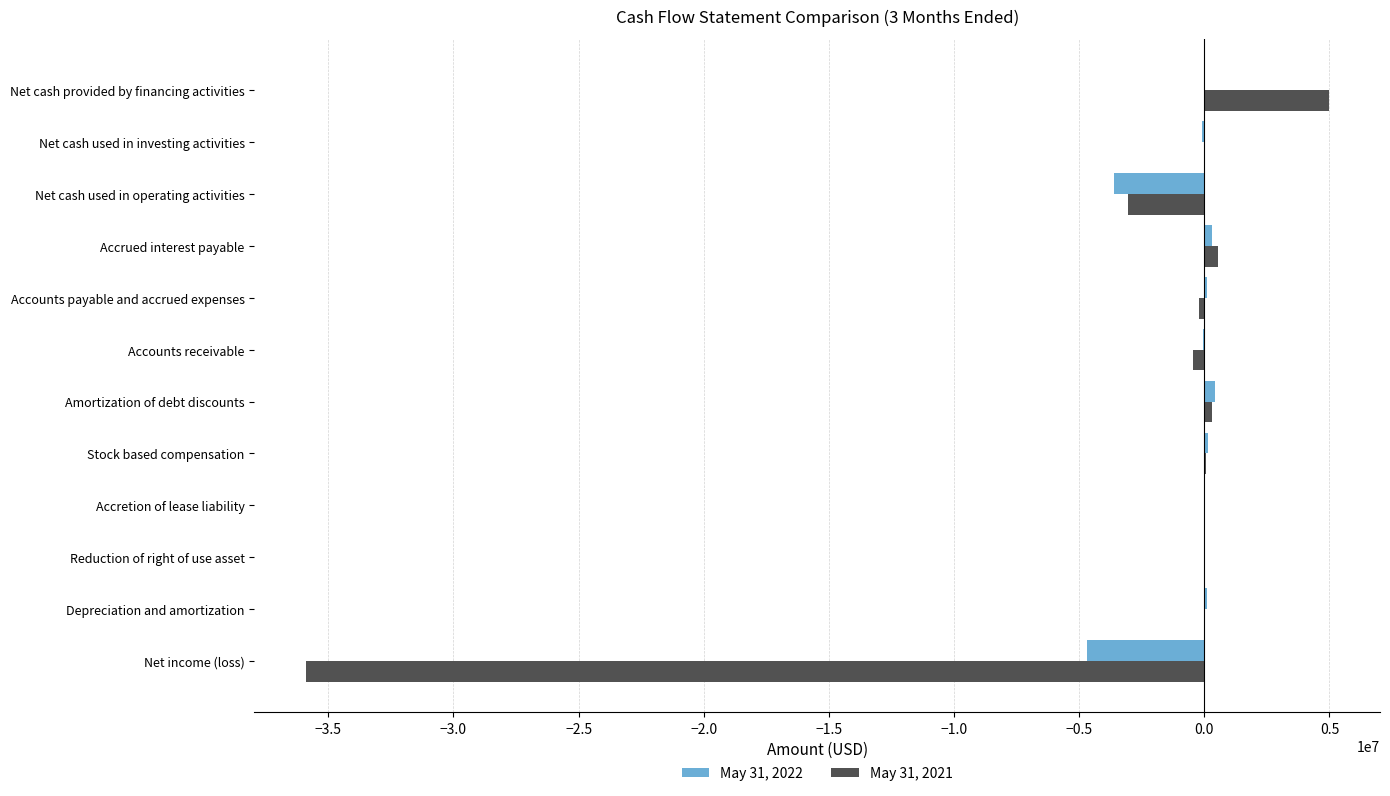

At which label does May 31, 2021 reach its peak?

Net cash provided by financing activities